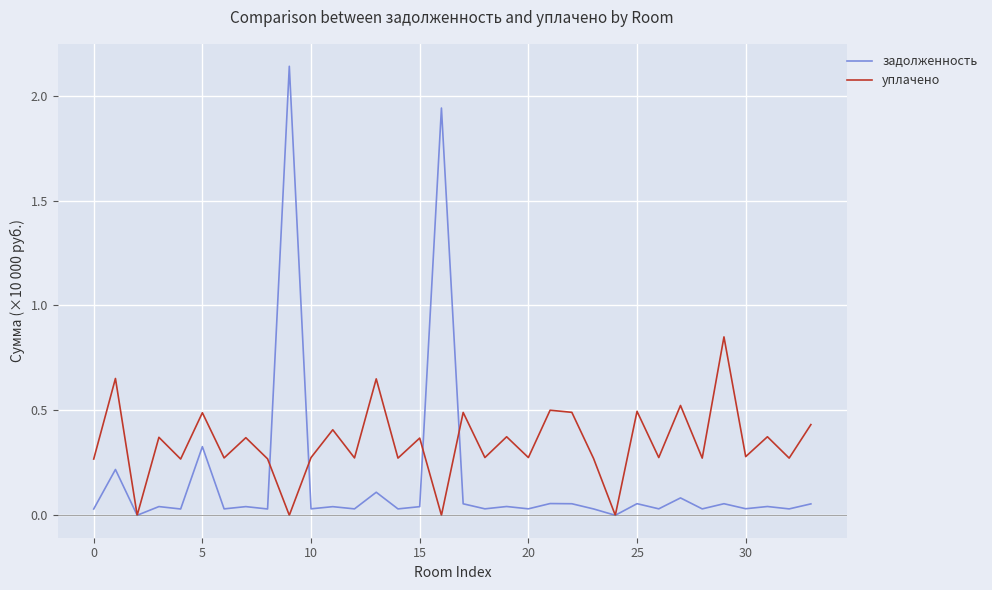

Which series has the largest total across all categories?

уплачено